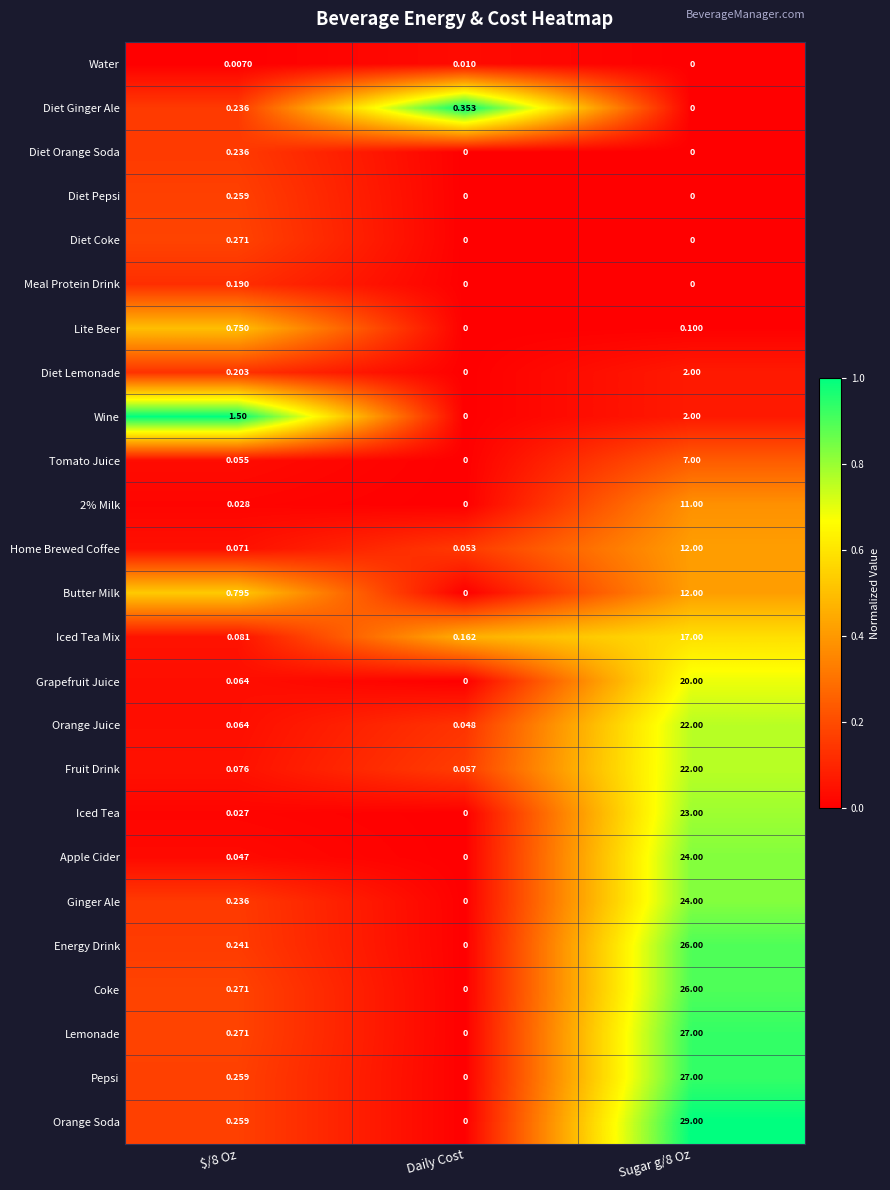

Which series has the largest total across all categories?

Orange Soda